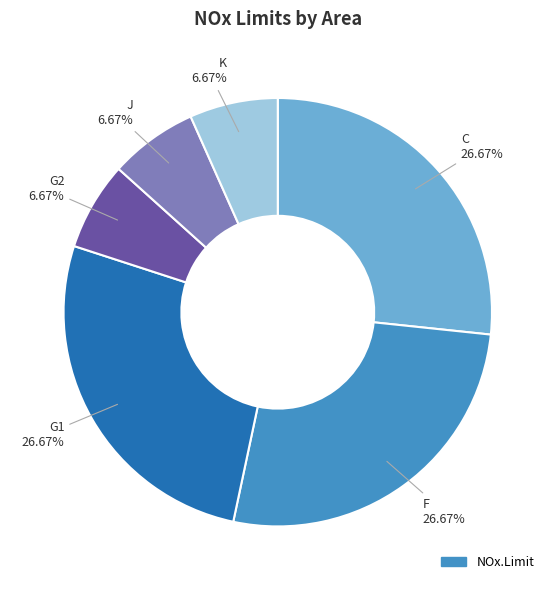

Is there any slice that represents more than half of the pie?

No